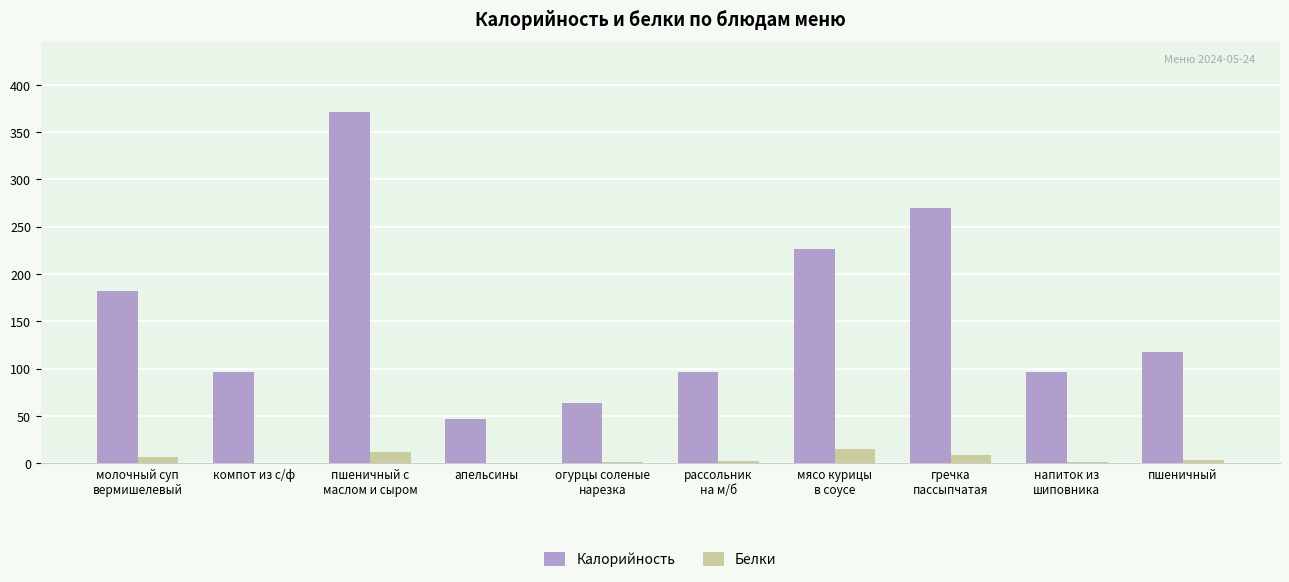

Does the chart contain stacked bars?

No